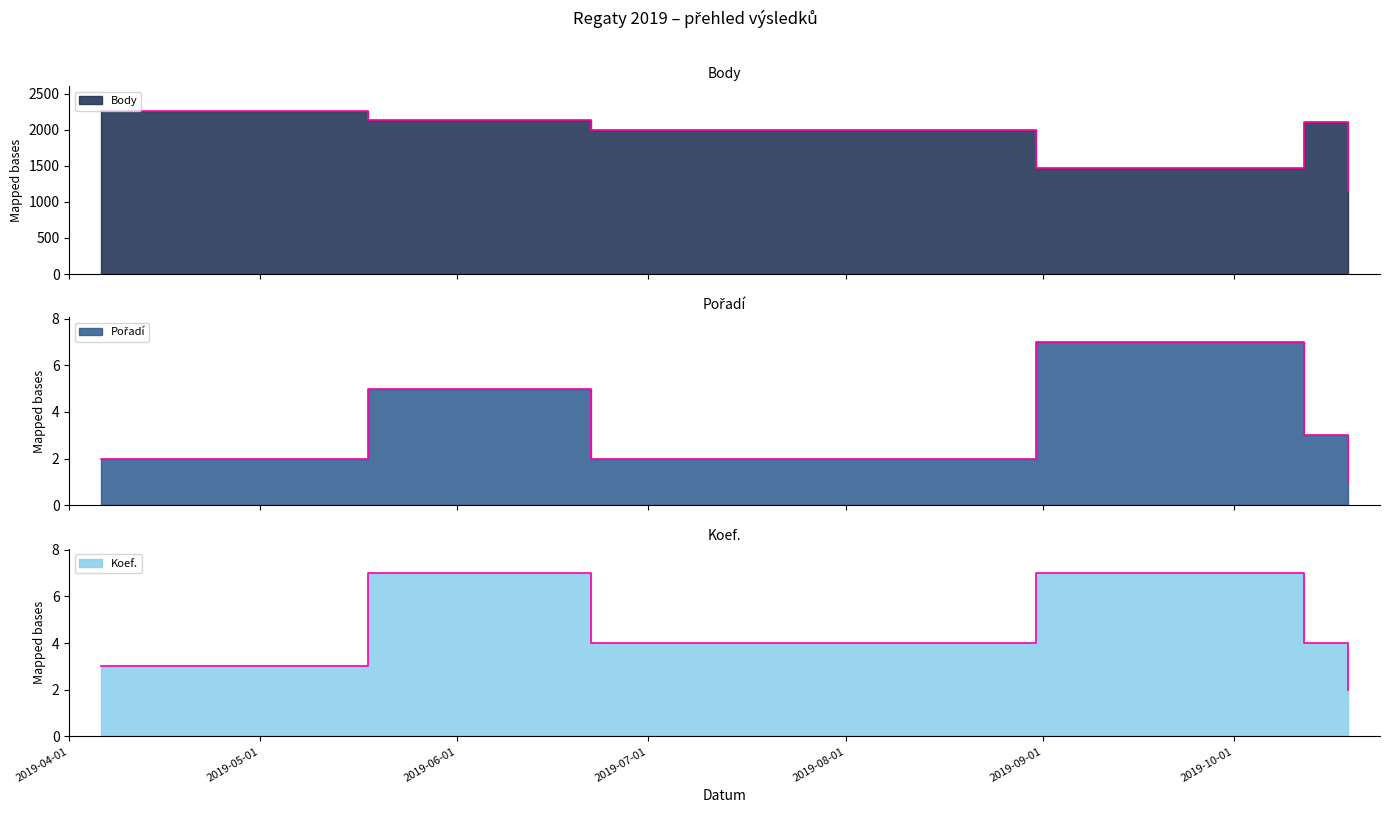

True or false: Koef. has more than 0 interior local peaks.

True